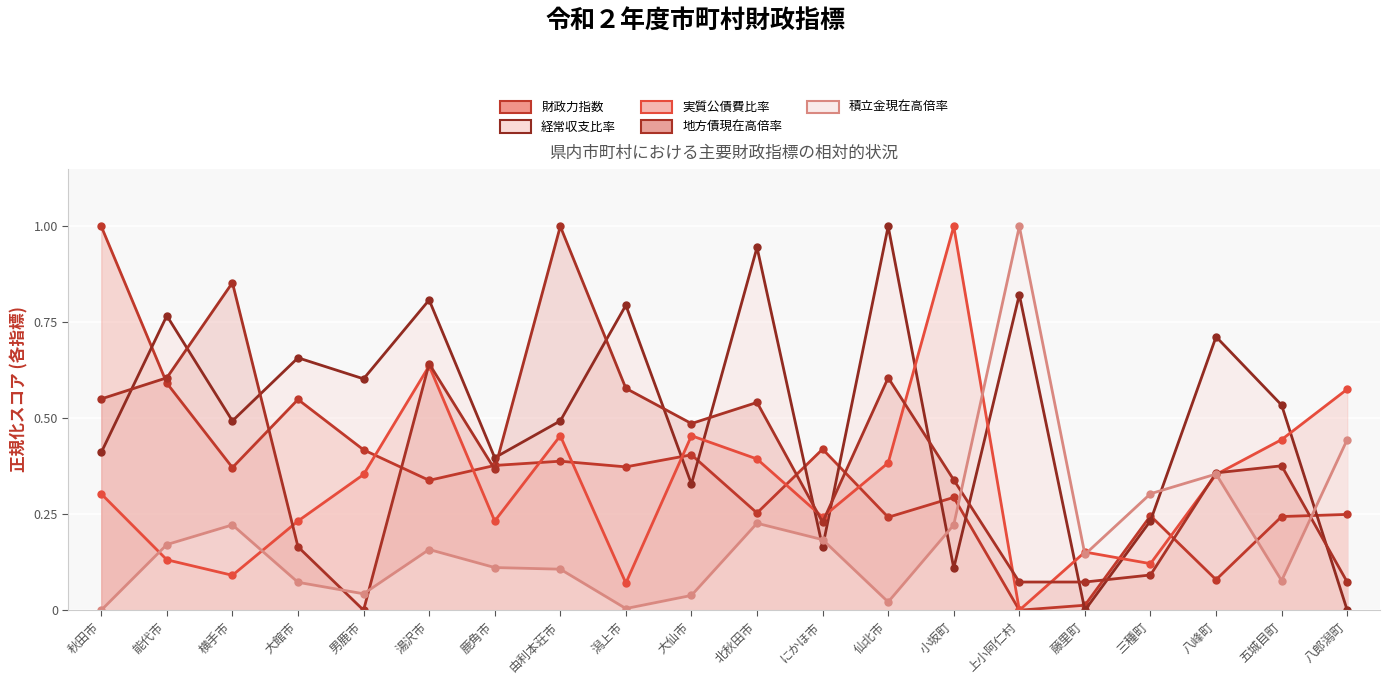

How many data points does each series have?

20